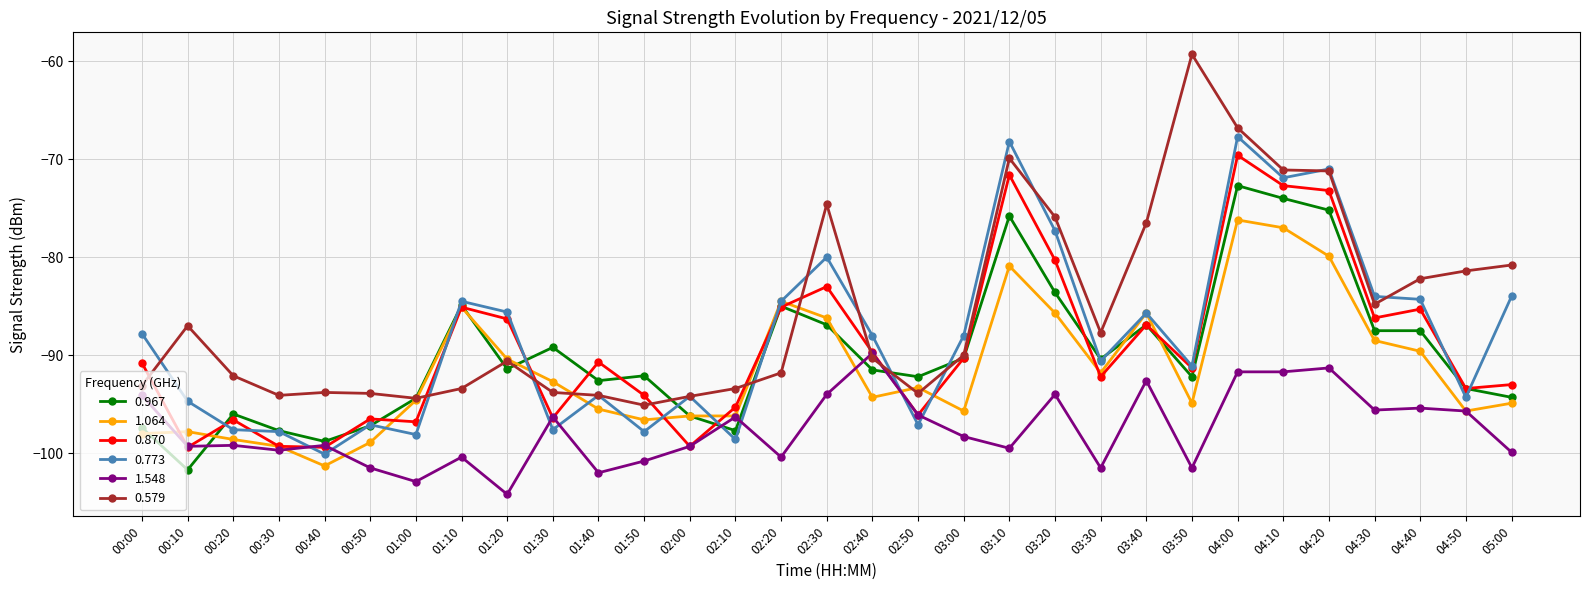

True or false: 0.967 has more than 1 interior local peaks.

True